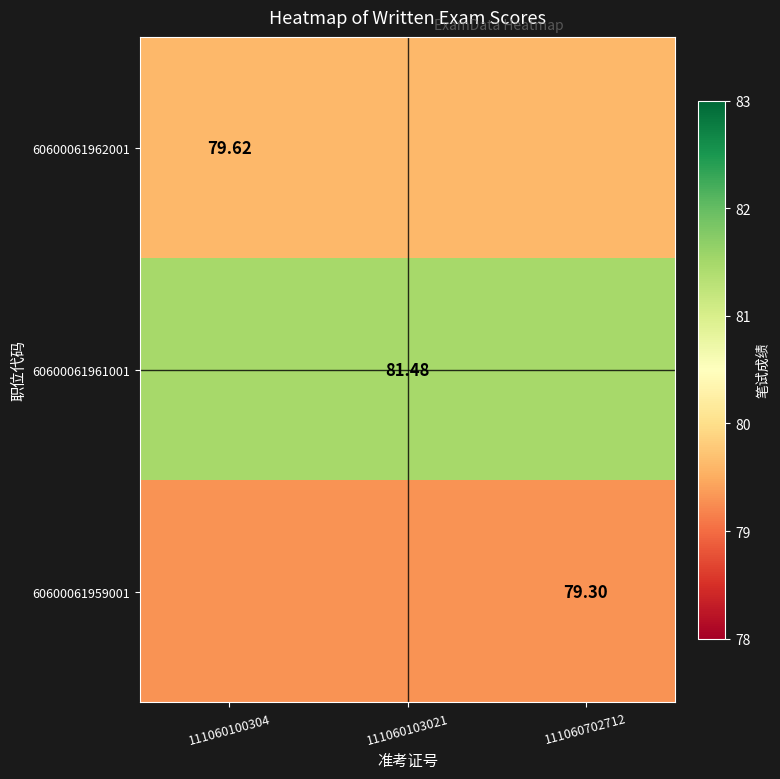

True or false: 60600061959001 has a value of 79.3 at 111060702712.

True